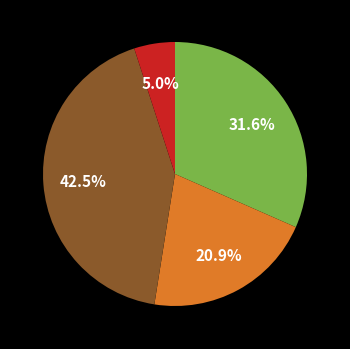

Is there any slice that represents more than half of the pie?

No